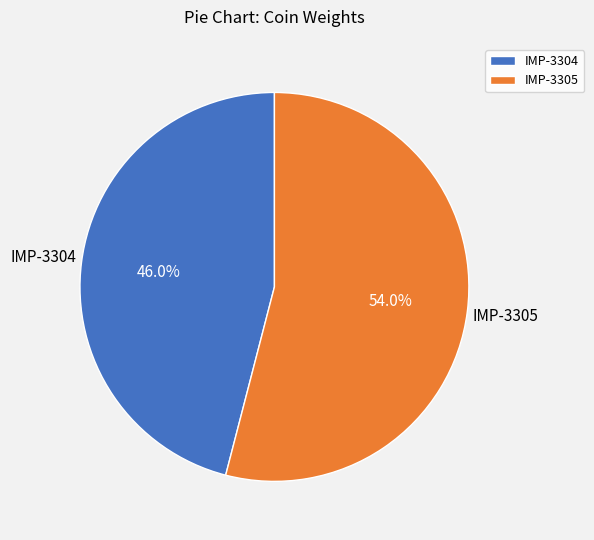

Count the number of slices in the pie.

2